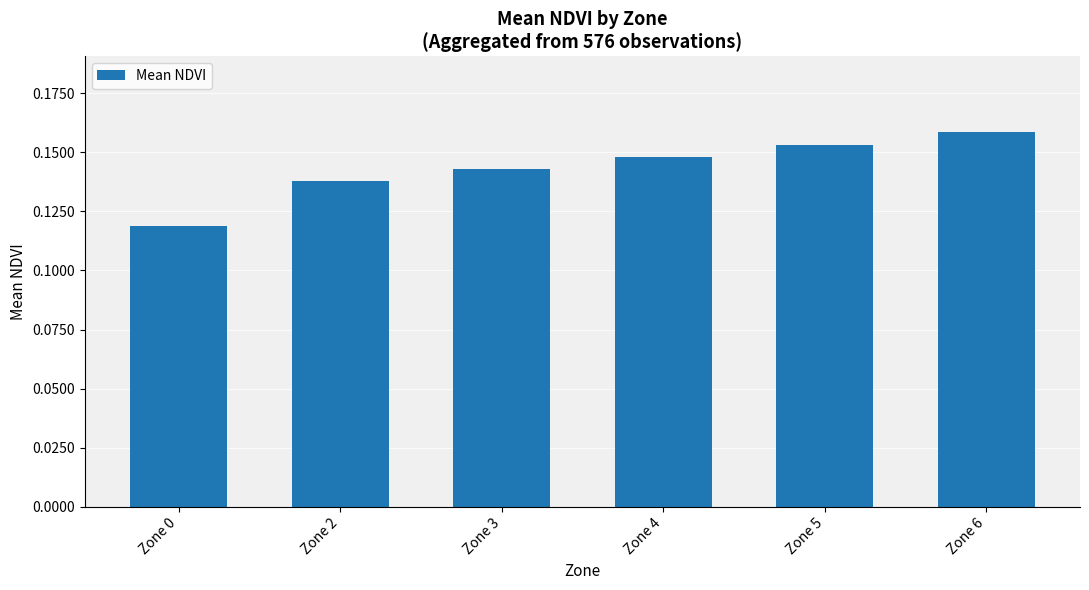

Count the values in the range 0 to 1.

6